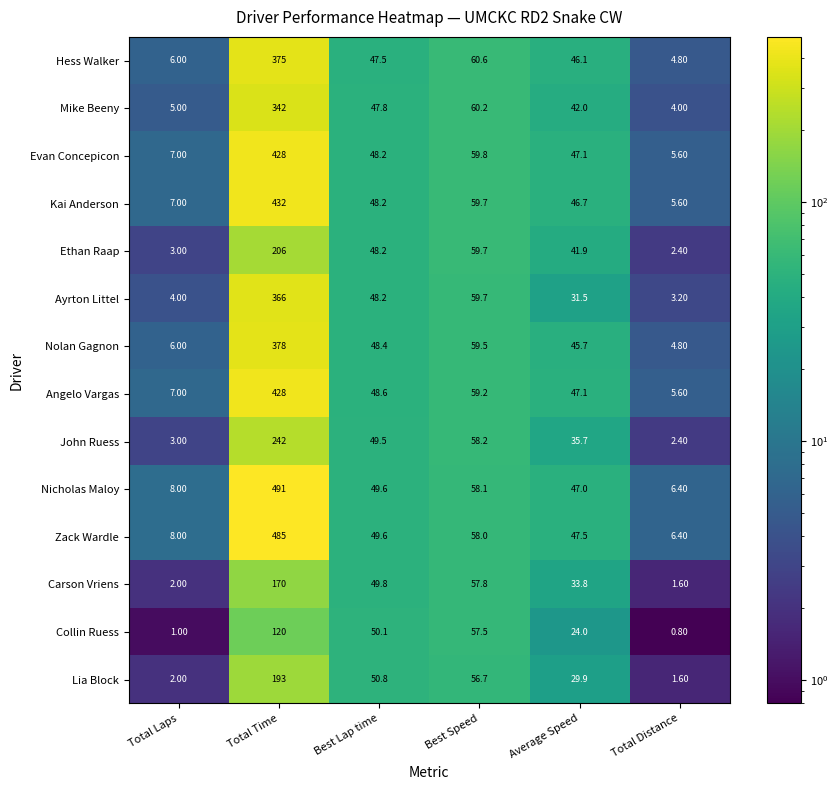

At which label does Collin Ruess reach its peak?

Total Time